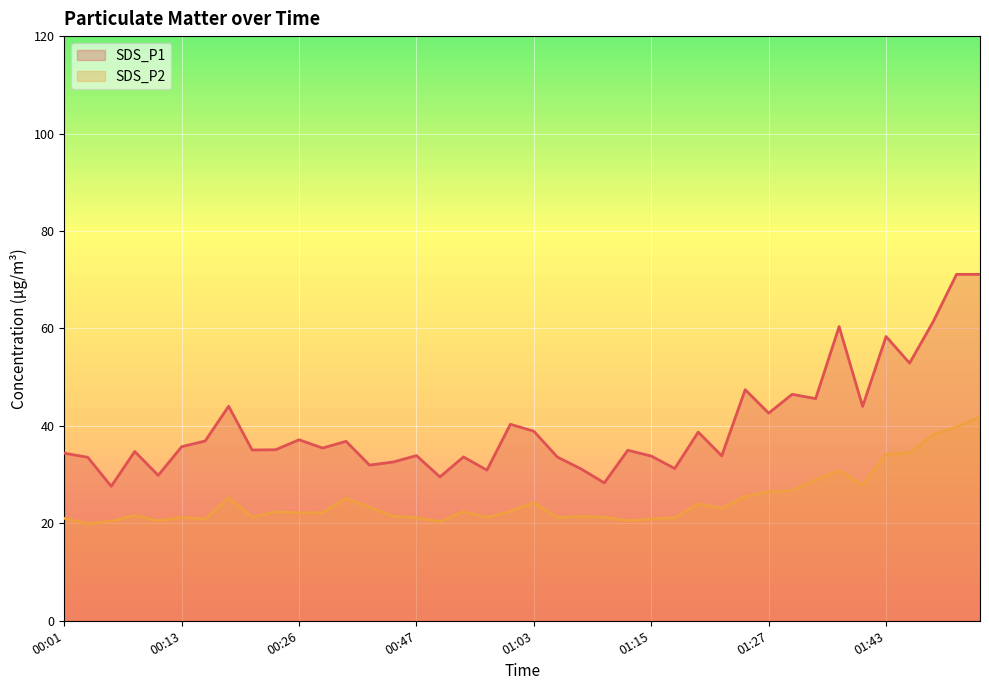

What is the difference between the second highest and minimum values in the SDS_P2 series?

19.9